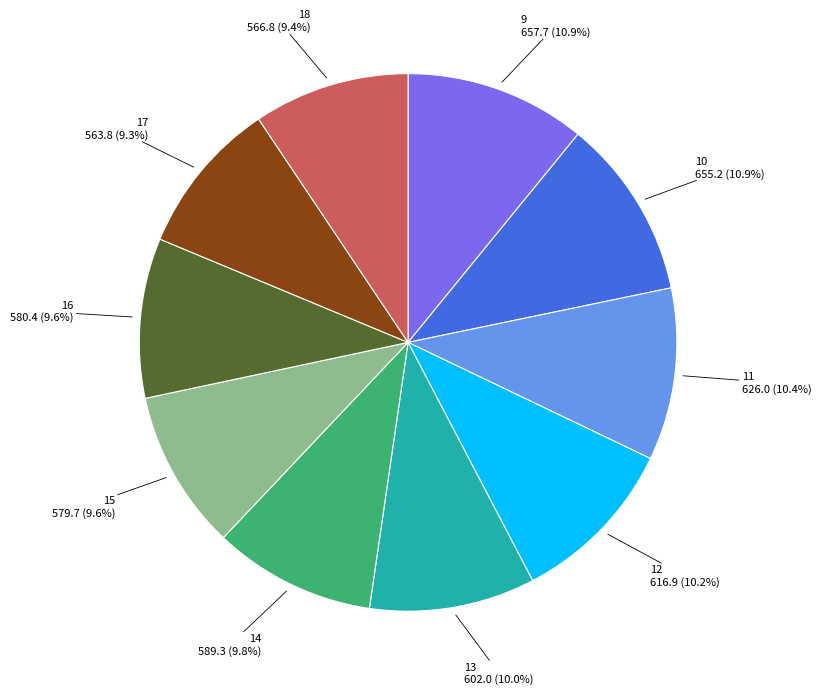

What percentage is NOT represented by 13?

90.0%